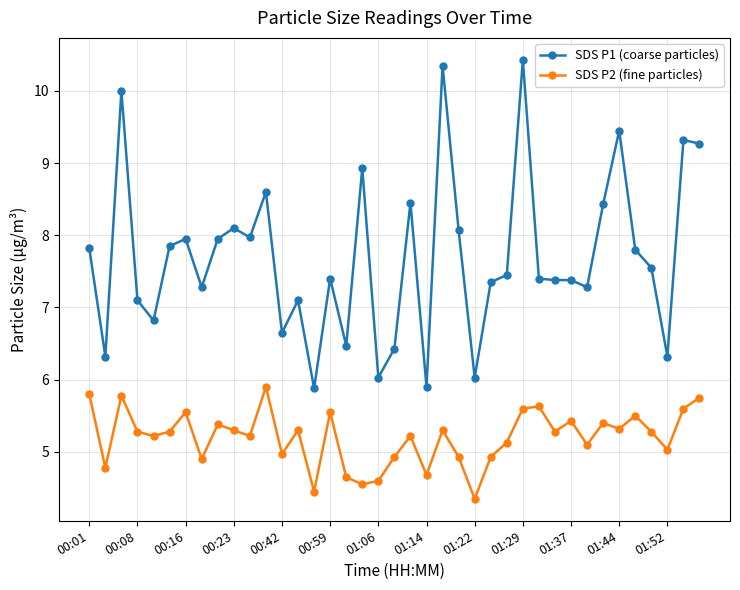

True or false: SDS P2 (fine particles) and SDS P1 (coarse particles) intersect in this chart.

False